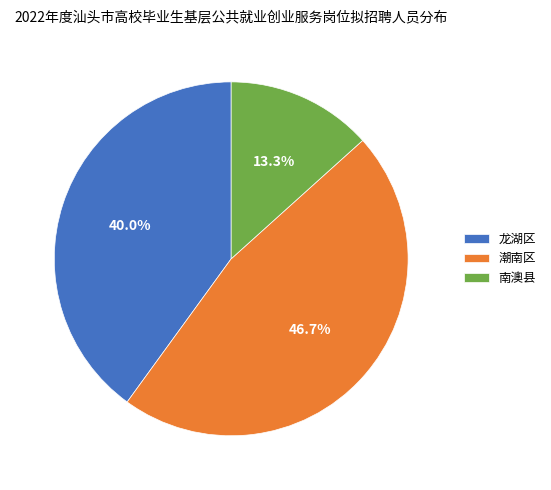

Which slice is the smallest?

南澳县